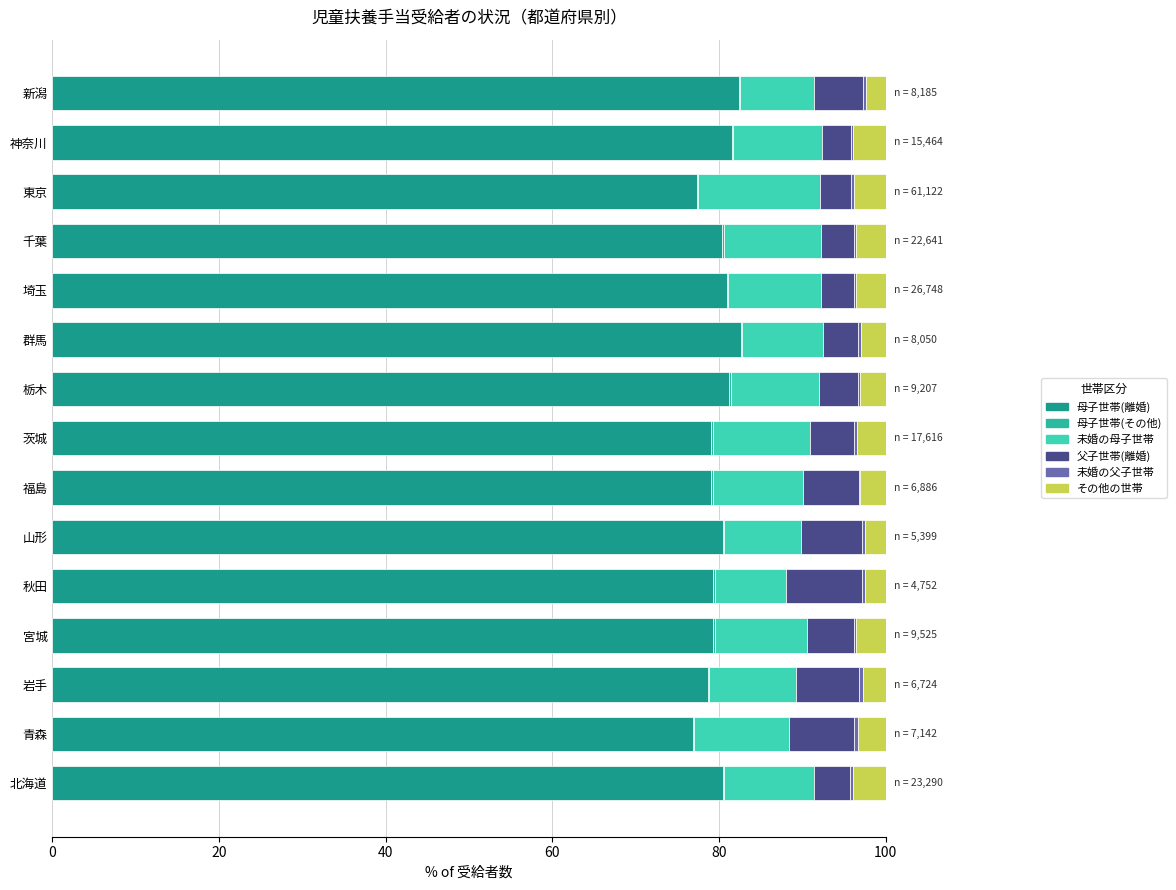

Count the number of data series in this chart.

6